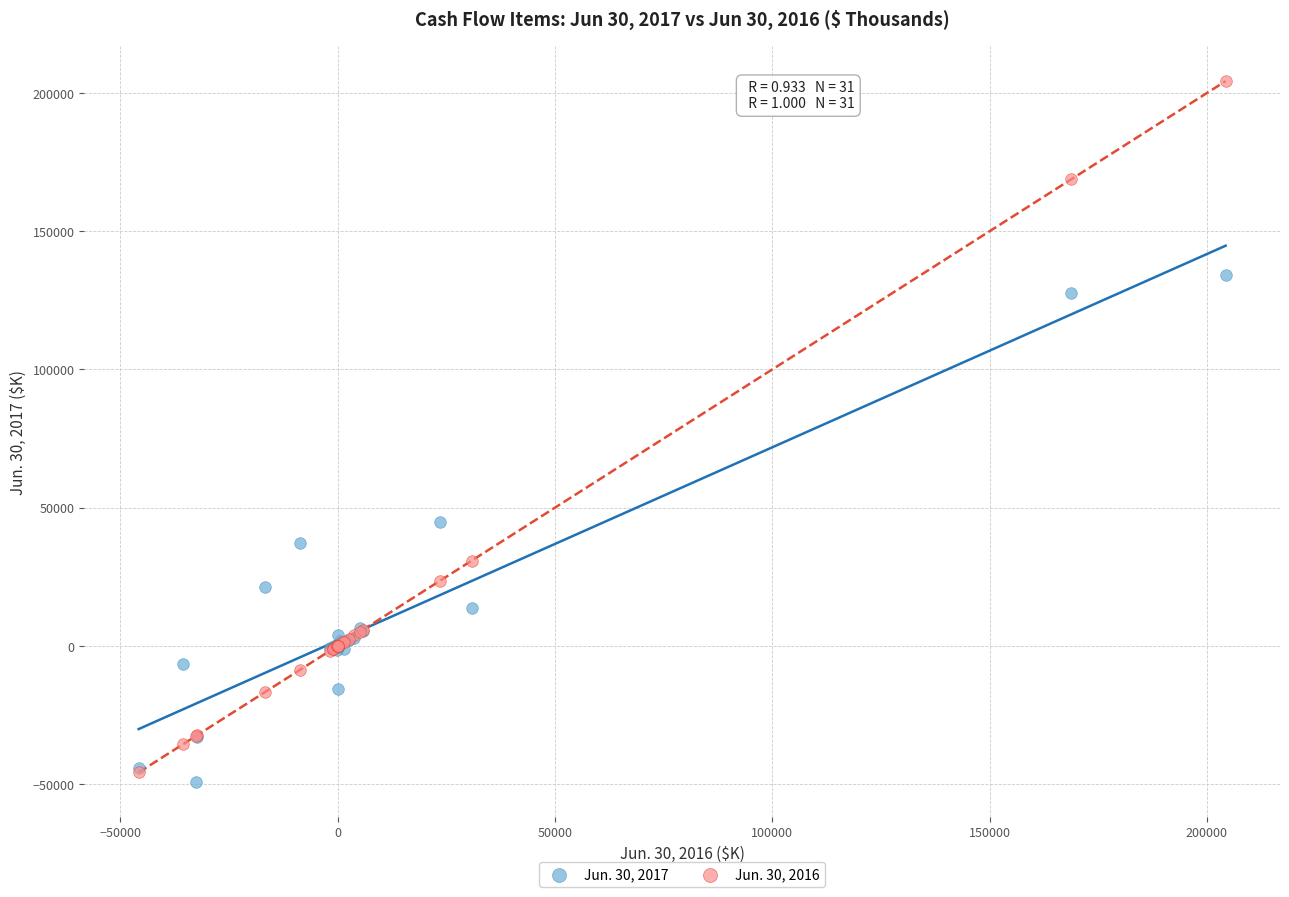

Which series contains the lowest Y value?

Jun. 30, 2017